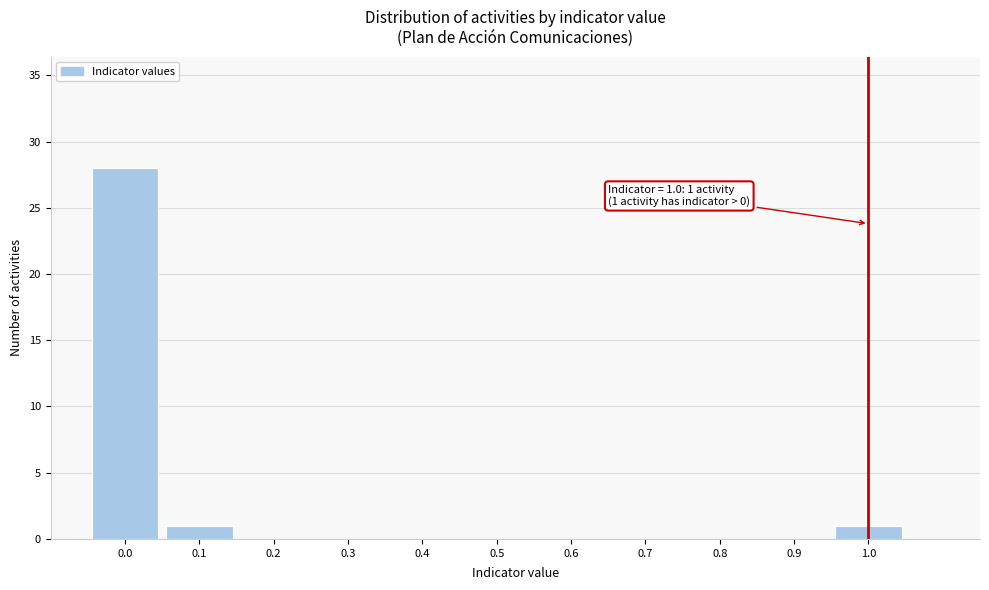

Over which range of the x-axis is the bar tallest?

-0.05 to 0.05